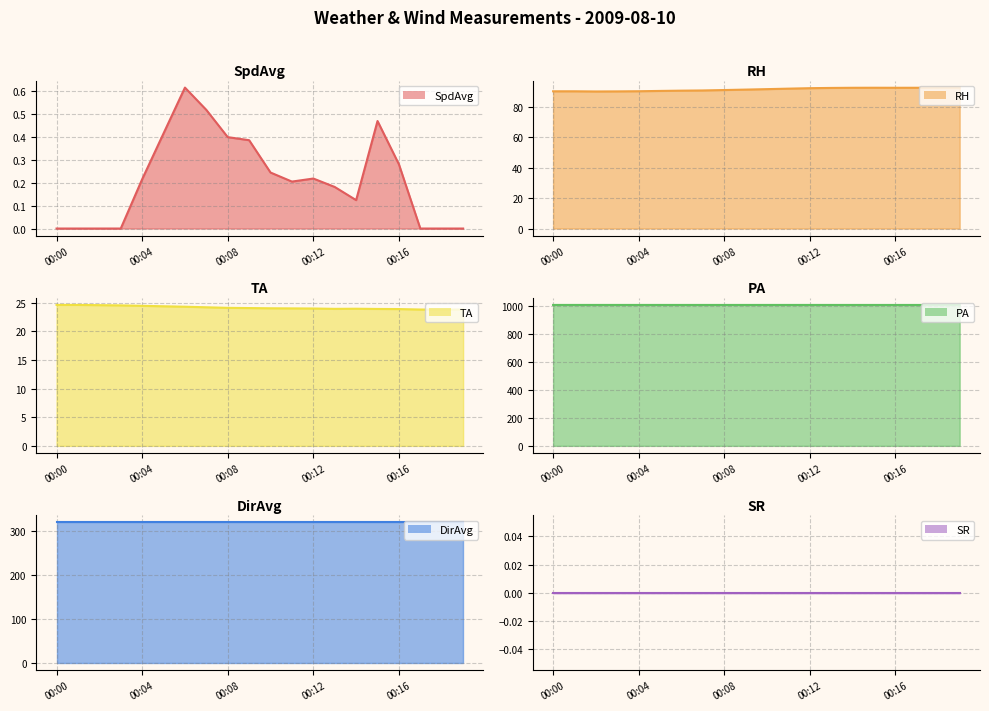

Between 00:12 and 17, which series saw the biggest shift?

RH line